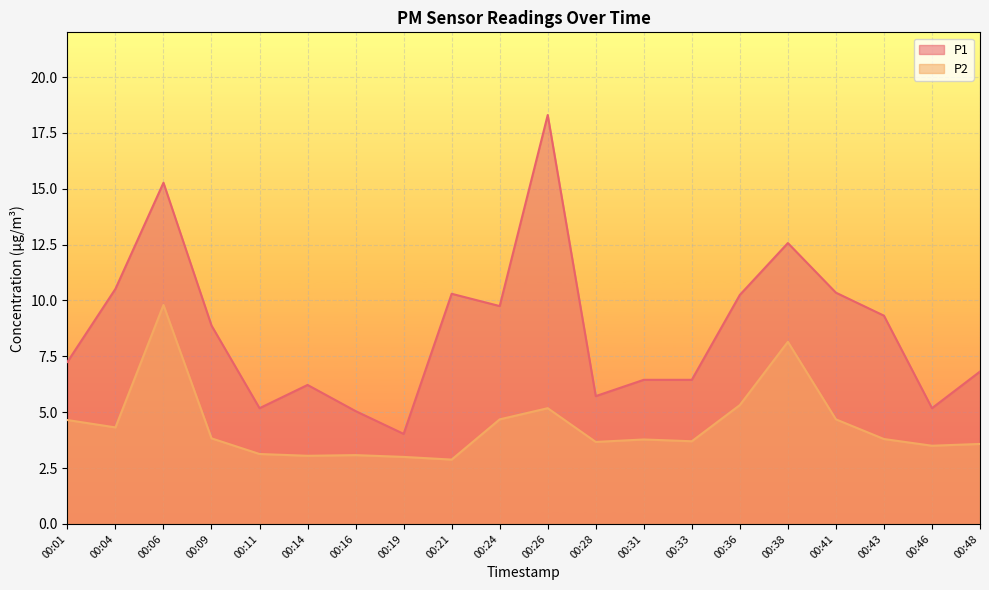

Reading left to right, transcribe all the data shown in this chart.

P1: 00:01=7.2	00:04=10.5	00:06=15.3	00:09=8.9	00:11=5.2	00:14=6.2	00:16=5.0	00:19=4.0	00:21=10.3	00:24=9.8	00:26=18.3	00:28=5.7	00:31=6.5	00:33=6.5	00:36=10.2	00:38=12.6	00:41=10.3	00:43=9.3	00:46=5.2	00:48=6.8
P2: 00:01=4.7	00:04=4.3	00:06=9.8	00:09=3.8	00:11=3.1	00:14=3.0	00:16=3.1	00:19=3.0	00:21=2.9	00:24=4.7	00:26=5.2	00:28=3.7	00:31=3.8	00:33=3.7	00:36=5.3	00:38=8.2	00:41=4.7	00:43=3.8	00:46=3.5	00:48=3.6